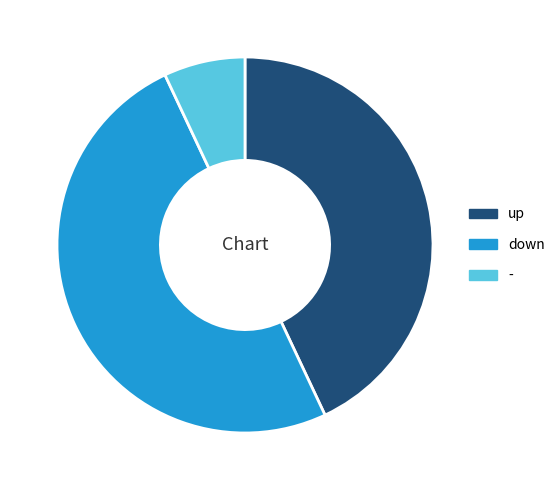

Do down and up together represent more than half of the pie?

Yes